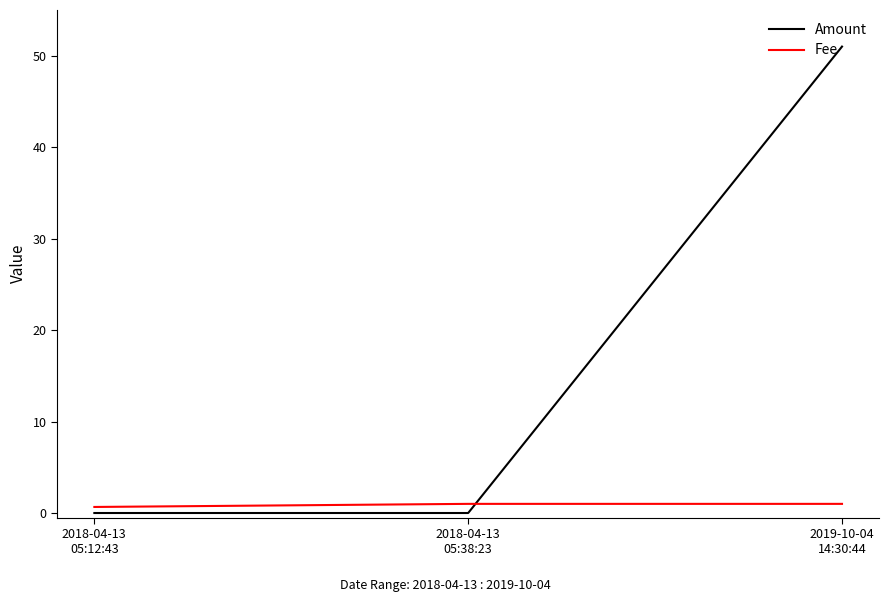

At which label is Fee closest to 0?

2018-04-13
05:12:43